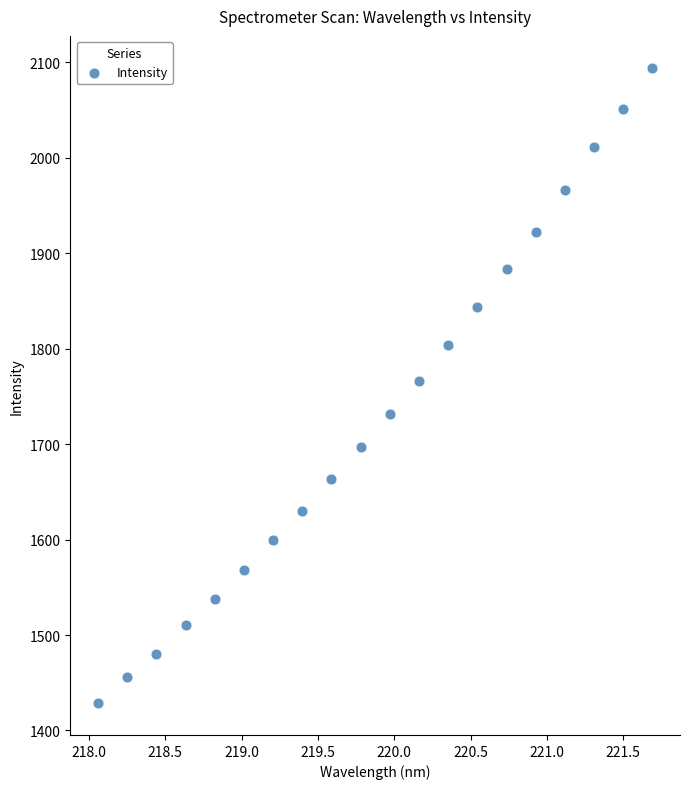

What is the range of X values (max minus min)?

3.6